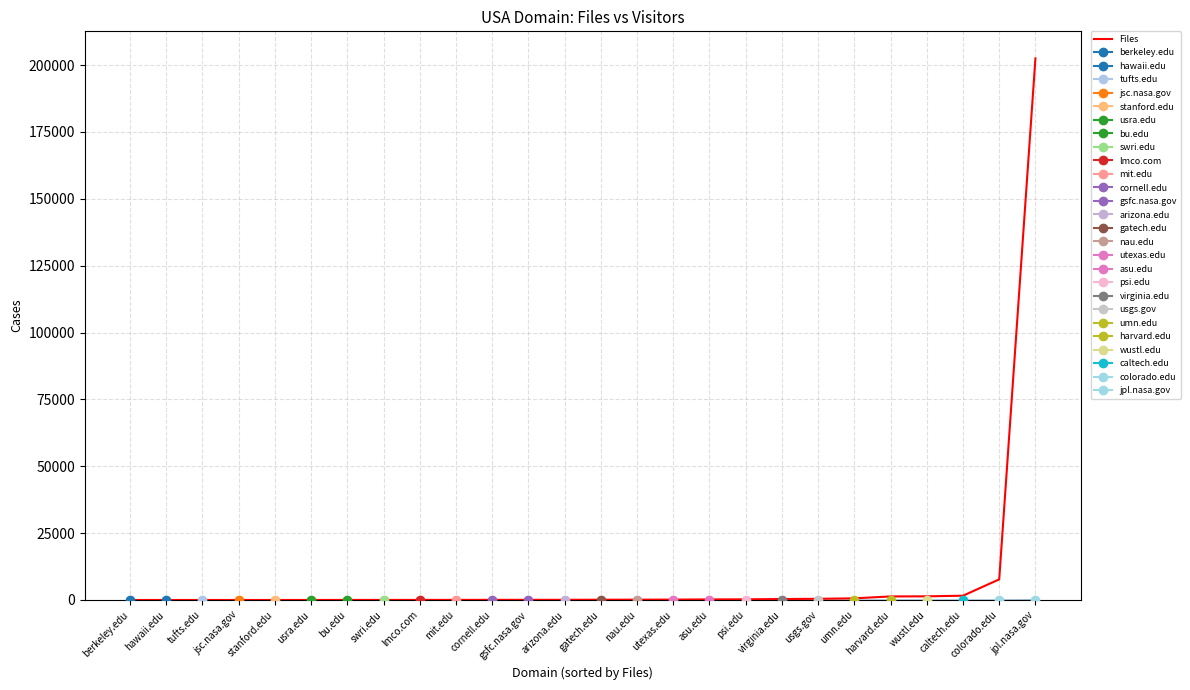

At which label is the value closest to 101247?

colorado.edu